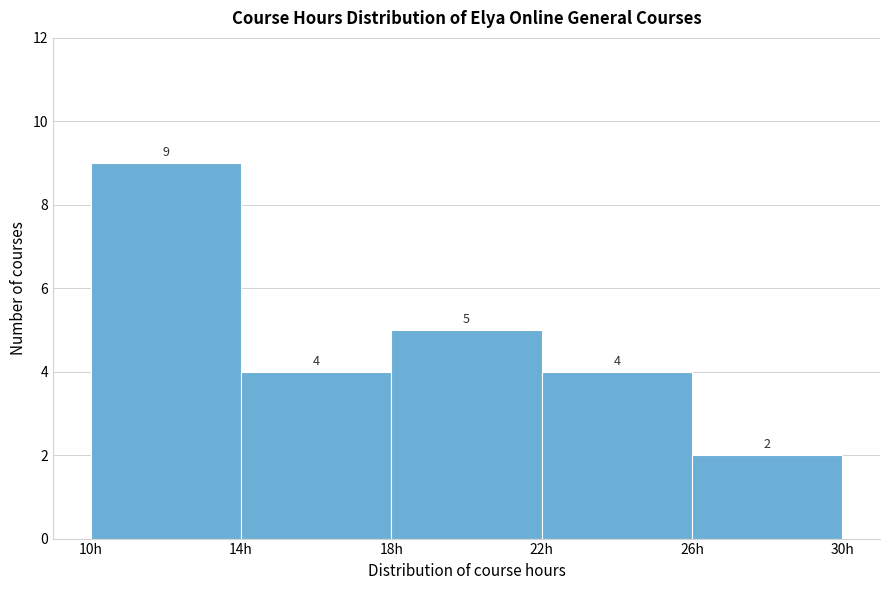

Over which range of the x-axis is the bar tallest?

10 to 14